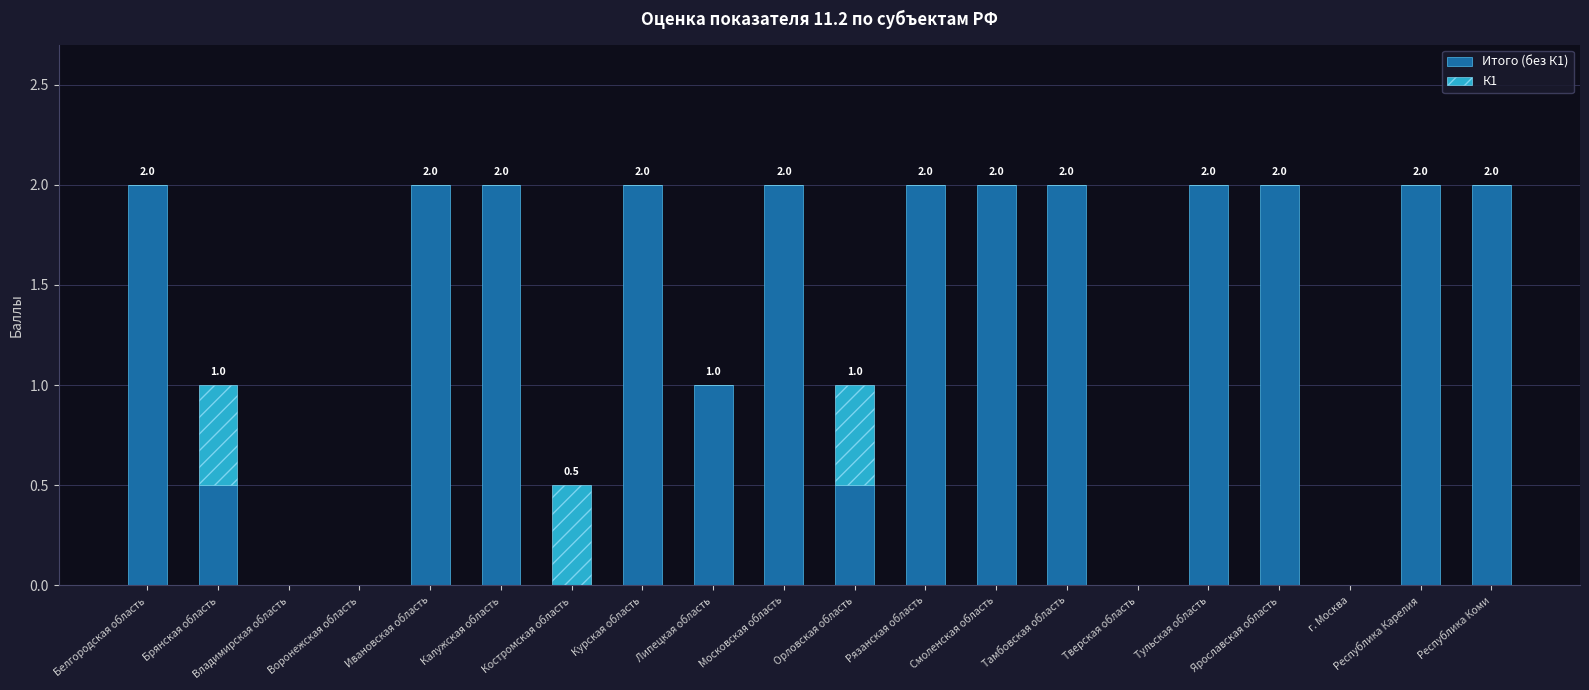

Count the number of categories in the chart.

20